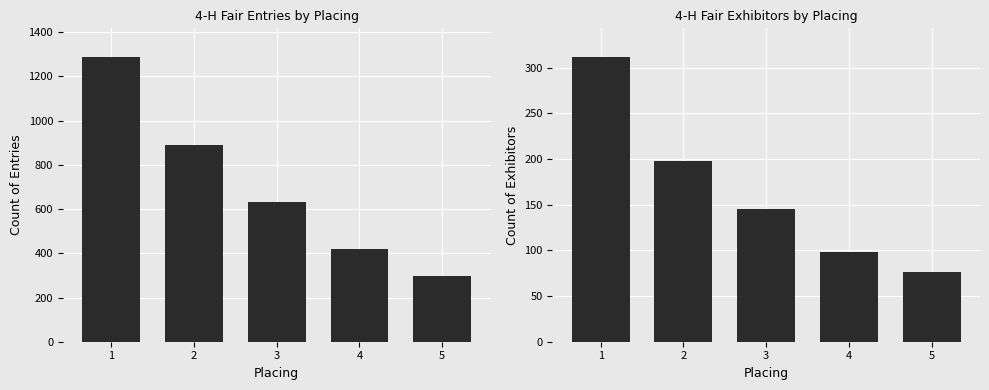

What is the value of the Count of Exhibitors bar at the 4th from the left?

98